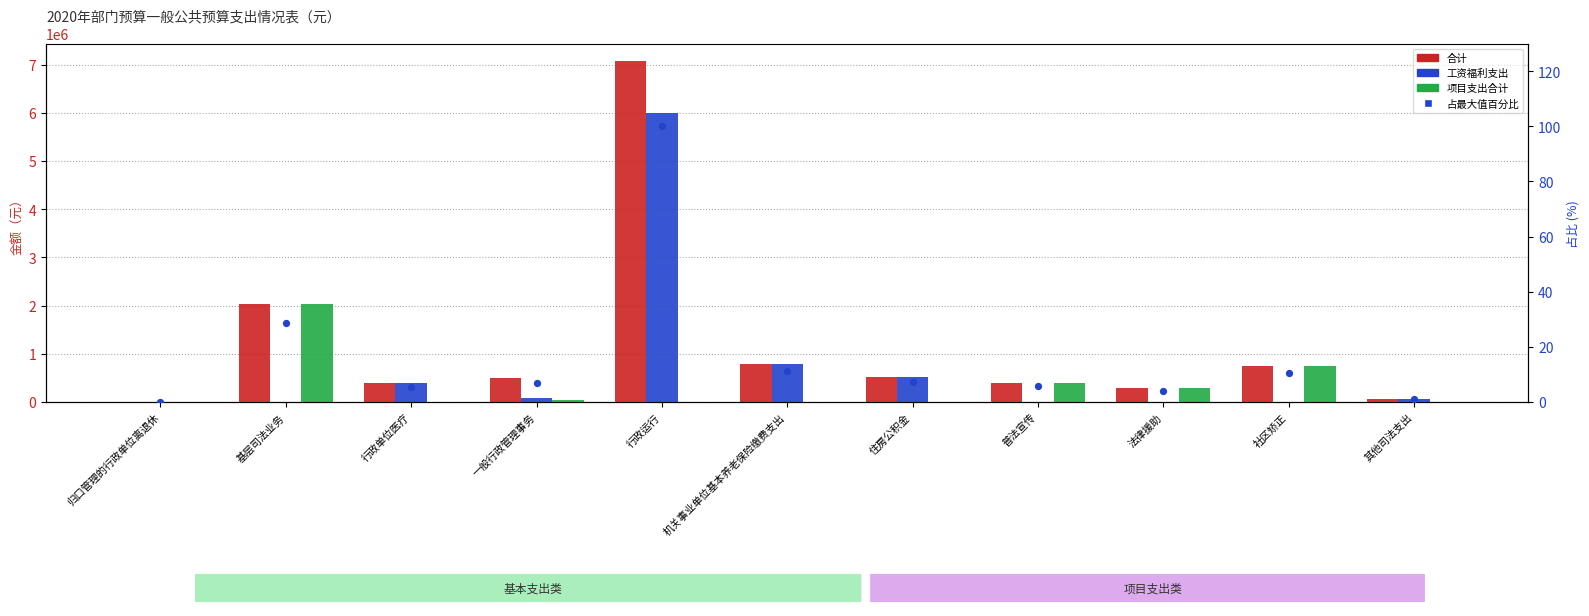

Which series has the largest total across all categories?

合计